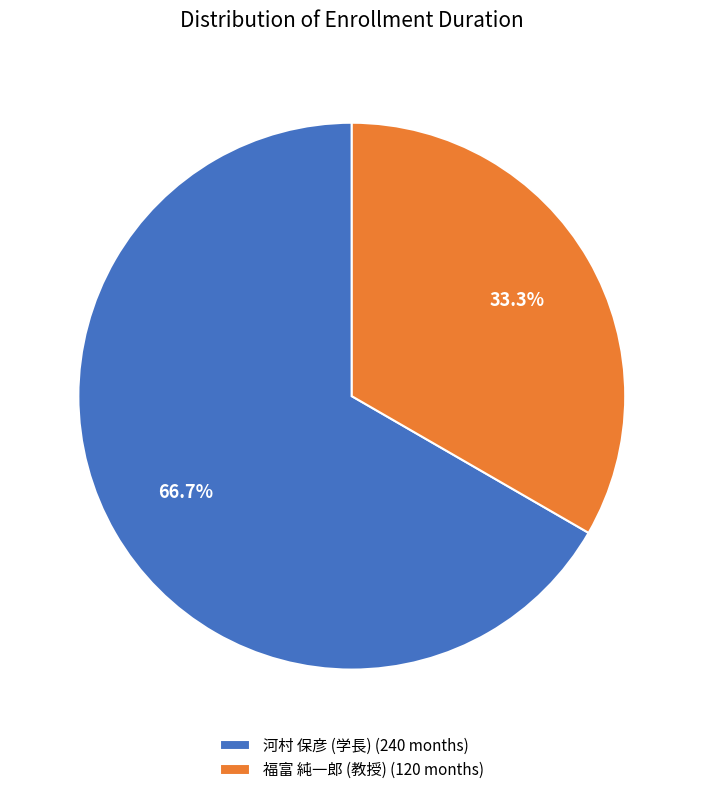

Approximately how many times larger is the value at 福富 純一郎 (教授) (120 months) compared to 河村 保彦 (学長) (240 months)?

0.5